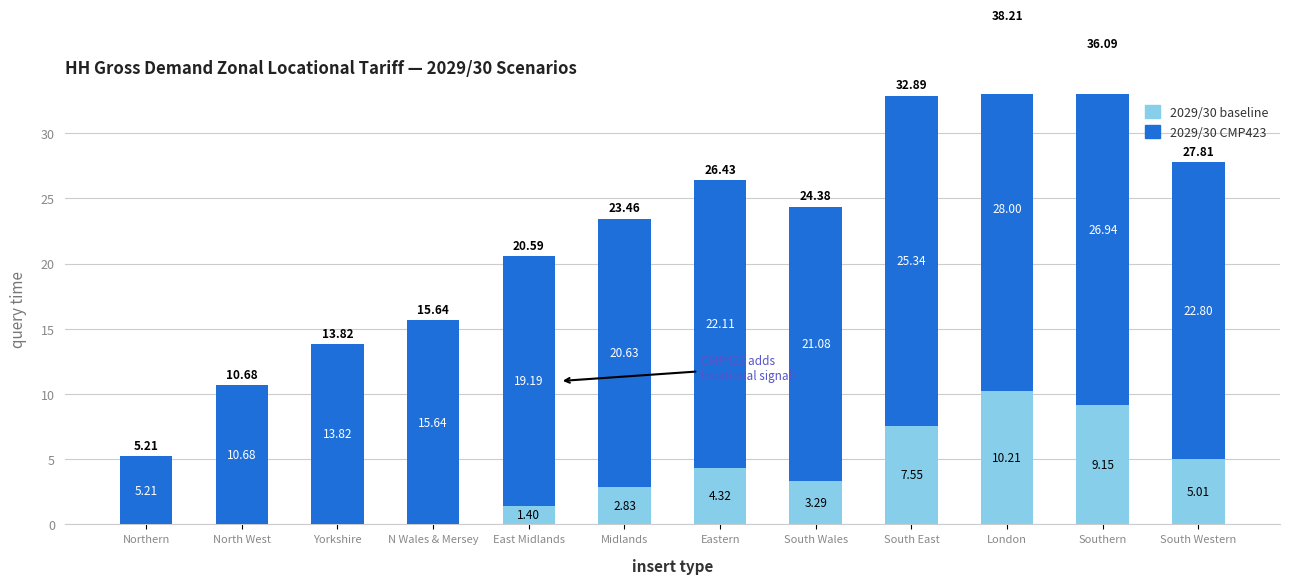

Between Yorkshire and East Midlands, which is larger?

East Midlands